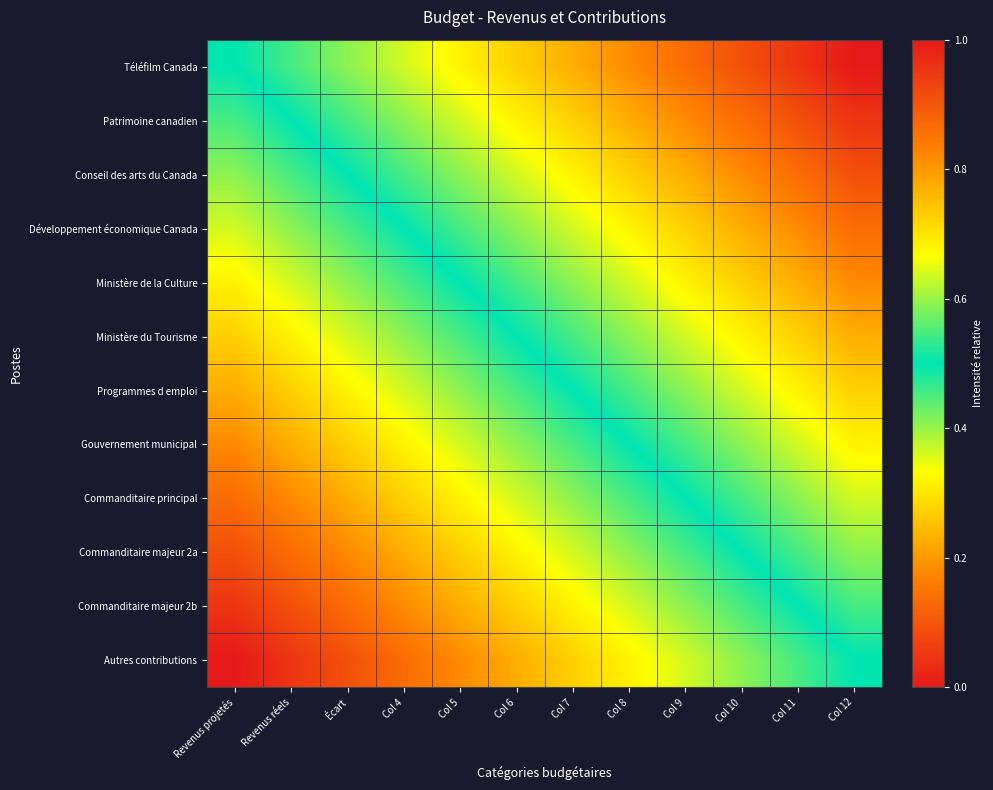

Reading left to right, transcribe all the data shown in this chart.

Téléfilm Canada: Revenus projetés=0.5	Revenus réels=0.5	Écart=0.6	Col 4=0.6	Col 5=0.7	Col 6=0.7	Col 7=0.8	Col 8=0.8	Col 9=0.9	Col 10=0.9	Col 11=1.0	Col 12=1.0
Patrimoine canadien: Revenus projetés=0.5	Revenus réels=0.5	Écart=0.5	Col 4=0.6	Col 5=0.6	Col 6=0.7	Col 7=0.7	Col 8=0.8	Col 9=0.8	Col 10=0.9	Col 11=0.9	Col 12=1.0
Conseil des arts du Canada: Revenus projetés=0.4	Revenus réels=0.5	Écart=0.5	Col 4=0.5	Col 5=0.6	Col 6=0.6	Col 7=0.7	Col 8=0.7	Col 9=0.8	Col 10=0.8	Col 11=0.9	Col 12=0.9
Développement économique Canada: Revenus projetés=0.4	Revenus réels=0.4	Écart=0.5	Col 4=0.5	Col 5=0.5	Col 6=0.6	Col 7=0.6	Col 8=0.7	Col 9=0.7	Col 10=0.8	Col 11=0.8	Col 12=0.9
Ministère de la Culture: Revenus projetés=0.3	Revenus réels=0.4	Écart=0.4	Col 4=0.5	Col 5=0.5	Col 6=0.5	Col 7=0.6	Col 8=0.6	Col 9=0.7	Col 10=0.7	Col 11=0.8	Col 12=0.8
Ministère du Tourisme: Revenus projetés=0.3	Revenus réels=0.3	Écart=0.4	Col 4=0.4	Col 5=0.5	Col 6=0.5	Col 7=0.5	Col 8=0.6	Col 9=0.6	Col 10=0.7	Col 11=0.7	Col 12=0.8
Programmes d emploi: Revenus projetés=0.2	Revenus réels=0.3	Écart=0.3	Col 4=0.4	Col 5=0.4	Col 6=0.5	Col 7=0.5	Col 8=0.5	Col 9=0.6	Col 10=0.6	Col 11=0.7	Col 12=0.7
Gouvernement municipal: Revenus projetés=0.2	Revenus réels=0.2	Écart=0.3	Col 4=0.3	Col 5=0.4	Col 6=0.4	Col 7=0.5	Col 8=0.5	Col 9=0.5	Col 10=0.6	Col 11=0.6	Col 12=0.7
Commanditaire principal: Revenus projetés=0.1	Revenus réels=0.2	Écart=0.2	Col 4=0.3	Col 5=0.3	Col 6=0.4	Col 7=0.4	Col 8=0.5	Col 9=0.5	Col 10=0.5	Col 11=0.6	Col 12=0.6
Commanditaire majeur 2a: Revenus projetés=0.1	Revenus réels=0.1	Écart=0.2	Col 4=0.2	Col 5=0.3	Col 6=0.3	Col 7=0.4	Col 8=0.4	Col 9=0.5	Col 10=0.5	Col 11=0.5	Col 12=0.6
Commanditaire majeur 2b: Revenus projetés=0.0	Revenus réels=0.1	Écart=0.1	Col 4=0.2	Col 5=0.2	Col 6=0.3	Col 7=0.3	Col 8=0.4	Col 9=0.4	Col 10=0.5	Col 11=0.5	Col 12=0.5
Autres contributions: Revenus projetés=0.0	Revenus réels=0.0	Écart=0.1	Col 4=0.1	Col 5=0.2	Col 6=0.2	Col 7=0.3	Col 8=0.3	Col 9=0.4	Col 10=0.4	Col 11=0.5	Col 12=0.5